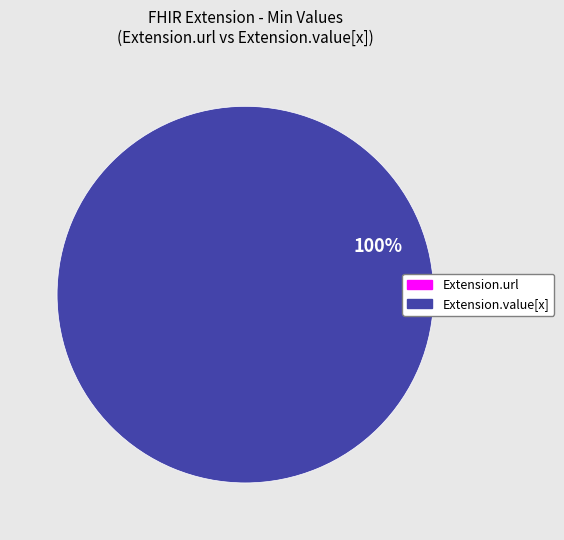

What percentage is the Extension.value[x] slice, to the nearest percent?

100%